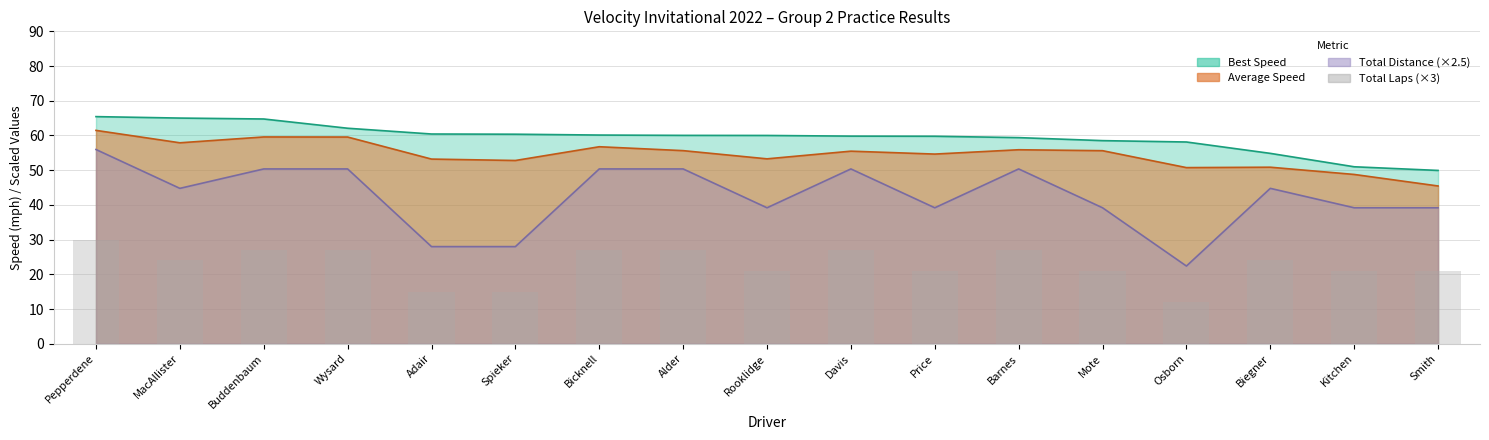

What is the smallest value displayed?

12